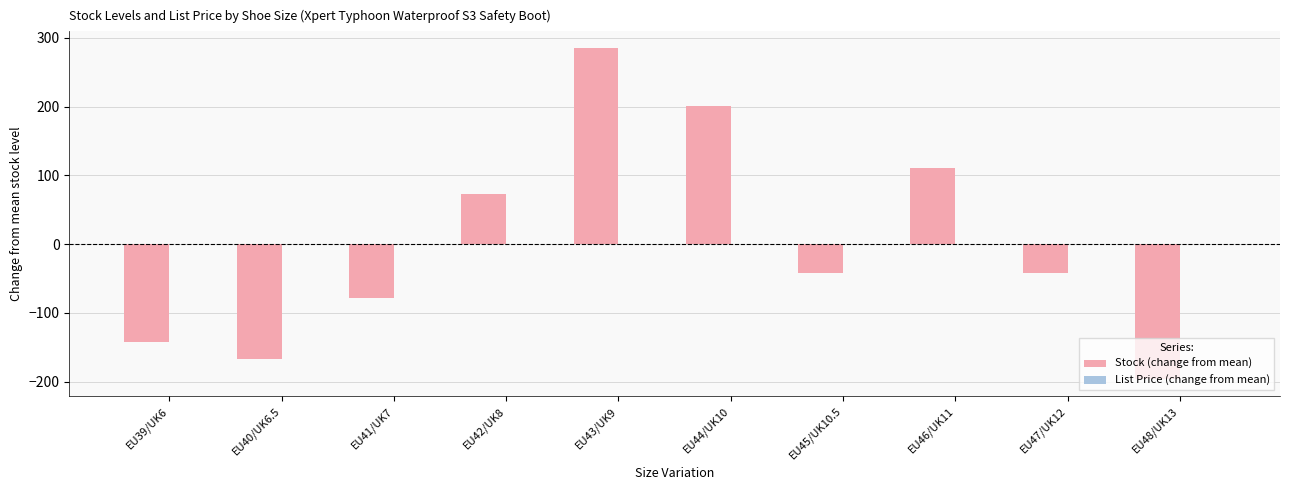

Where is the data nearest to the value 44?

EU42/UK8